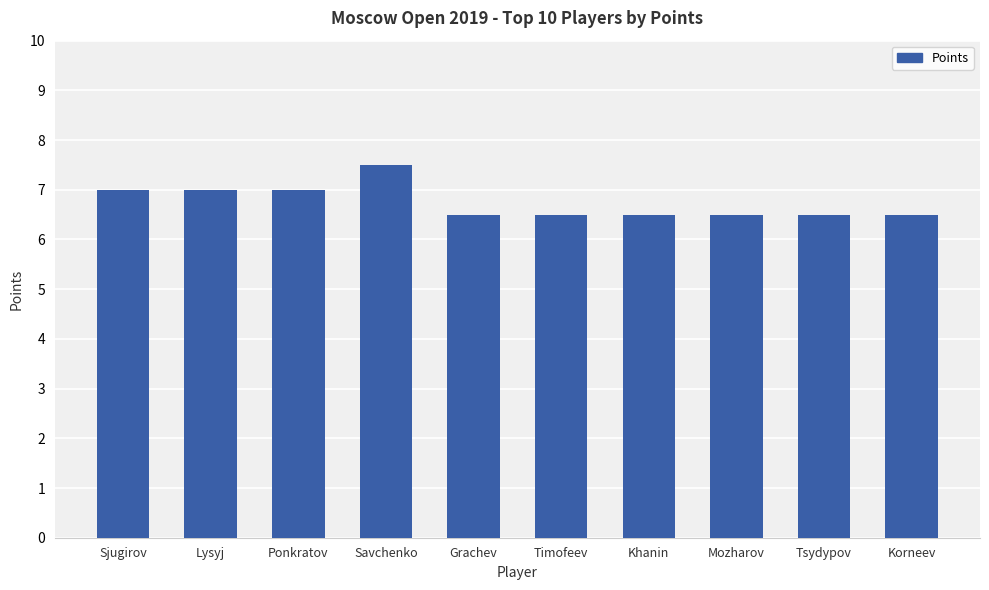

What is the greatest value displayed?

7.5